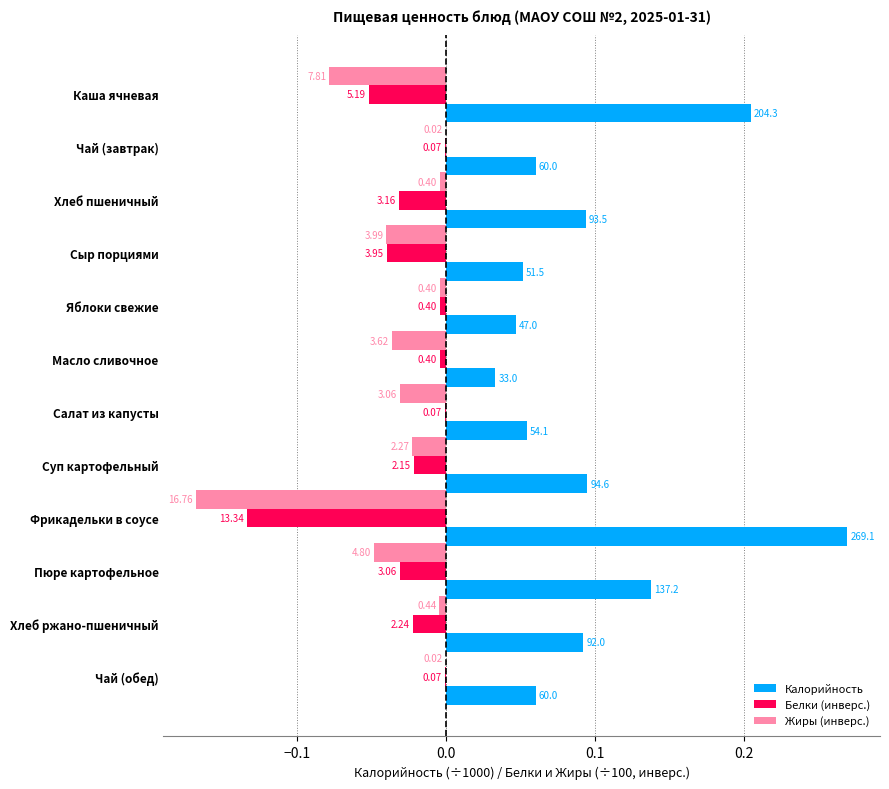

What are all the series names shown in the legend?

Калорийность, Белки (инверс.), Жиры (инверс.)